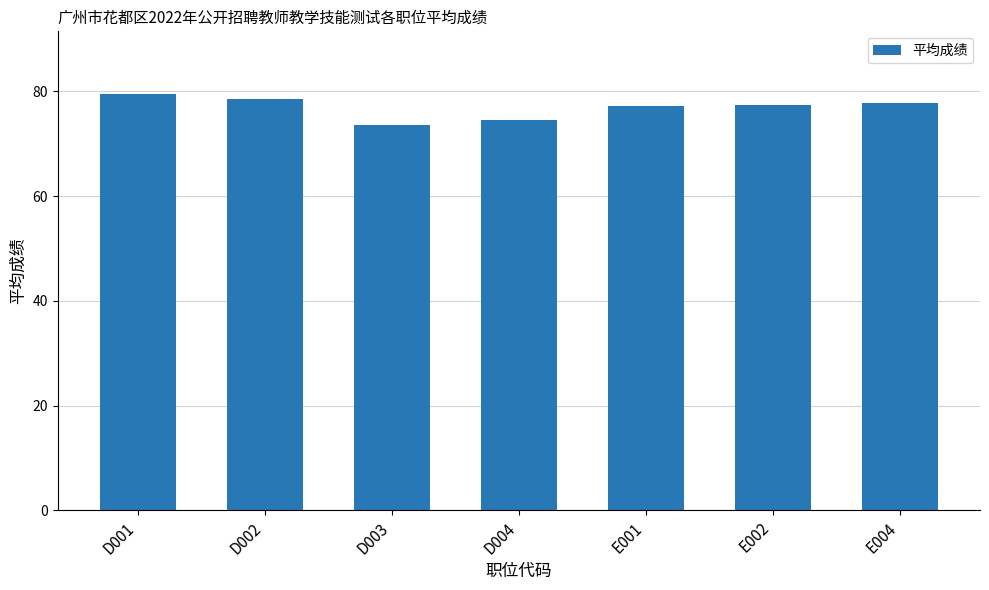

What is the difference between the maximum and minimum values?

6.0